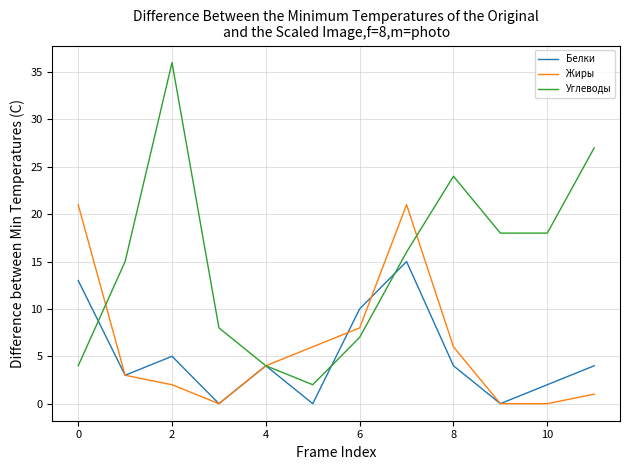

Which series has the largest range (max minus min)?

Углеводы